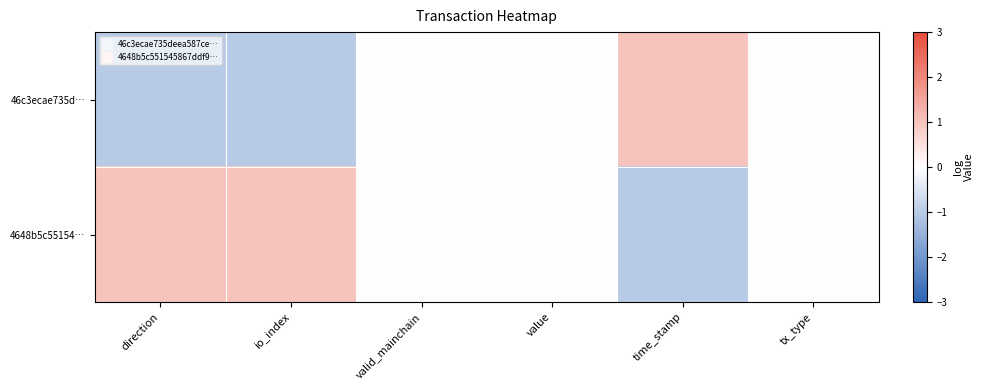

At which category is the sum across all series the highest?

direction